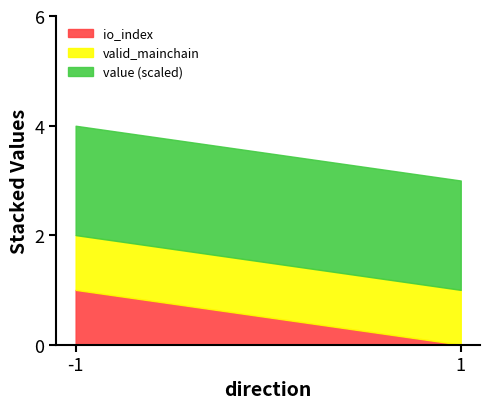

Does the chart have visible grid lines?

No